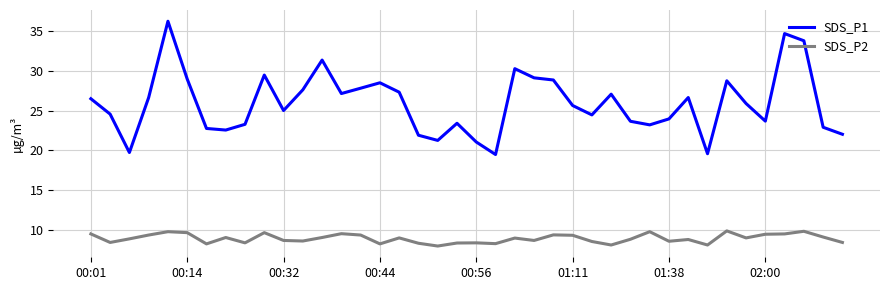

True or false: SDS_P2 and SDS_P1 intersect in this chart.

False